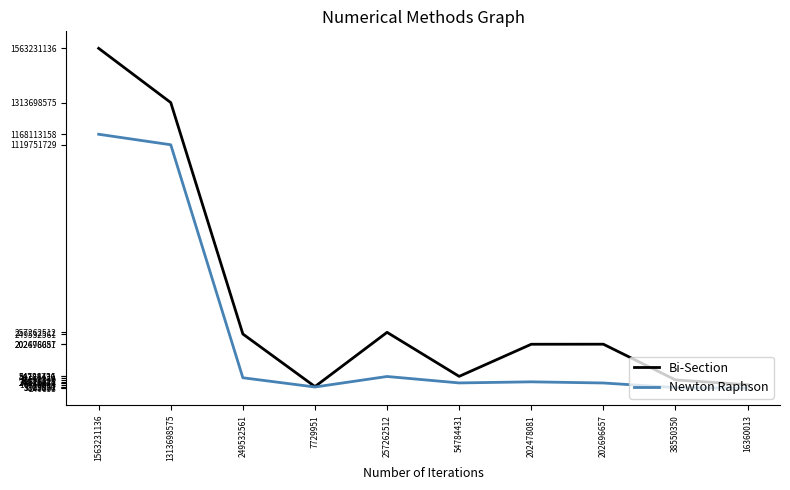

Which label corresponds to the largest value in the chart?

1563231136